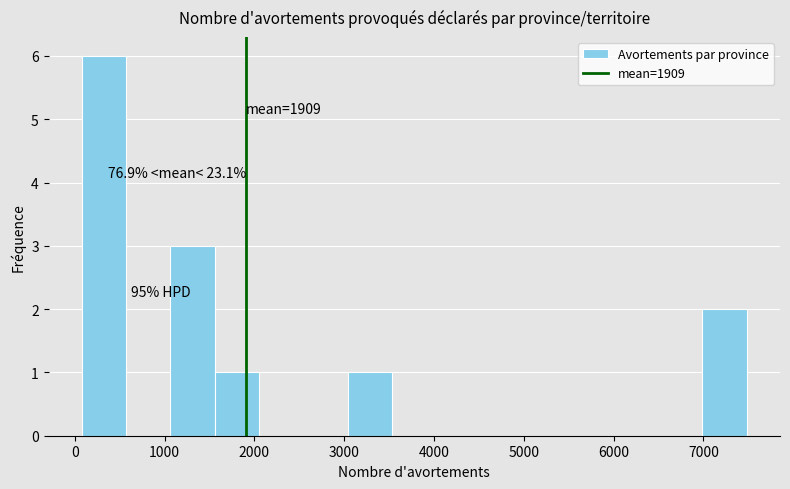

Which range on the x-axis has the tallest bar?

100 to 600